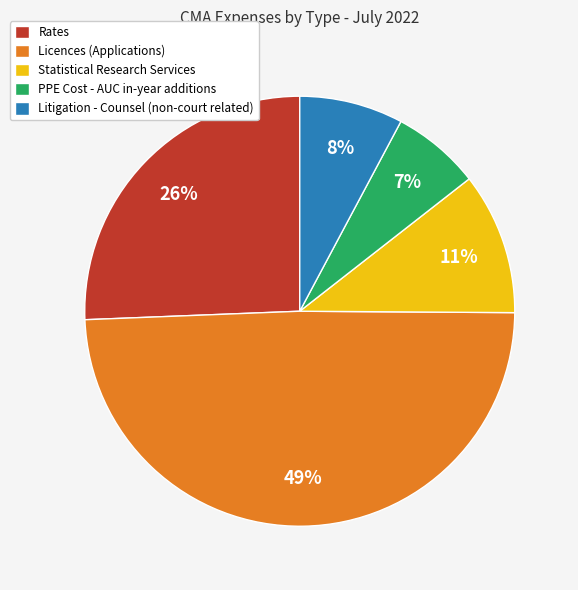

To the nearest percent, what is the difference between the Rates and Litigation - Counsel (non-court related) slice percentages?

18%